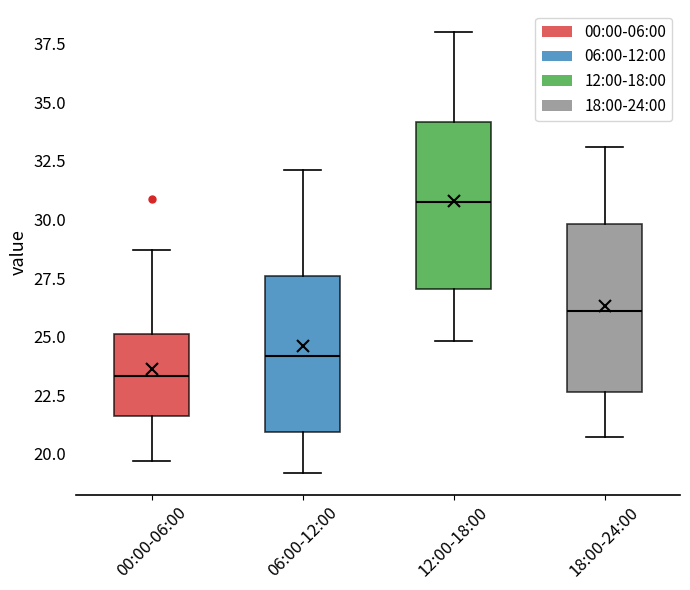

Which box has the highest median line?

12:00-18:00